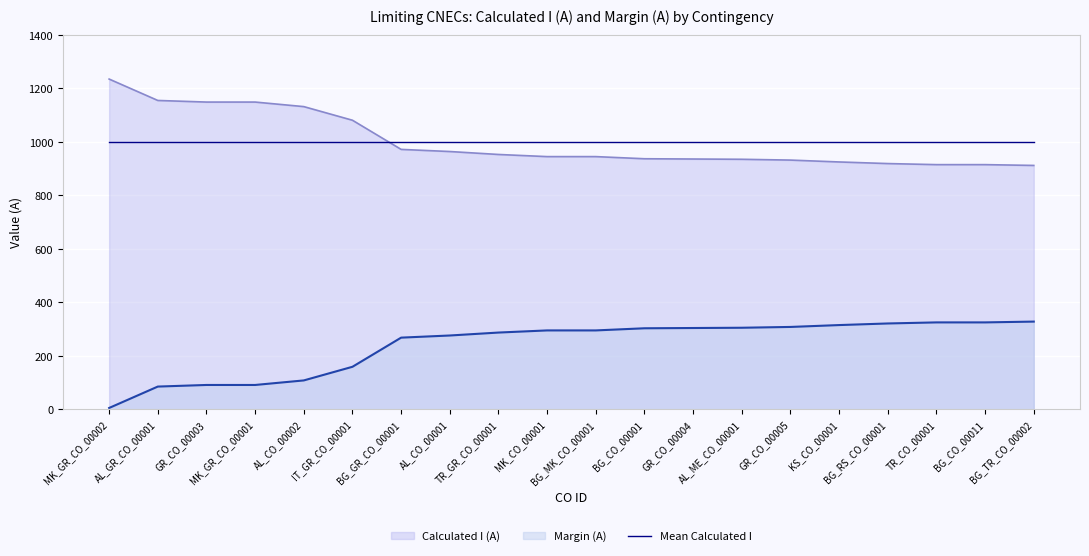

How many lines are shown in the chart?

3